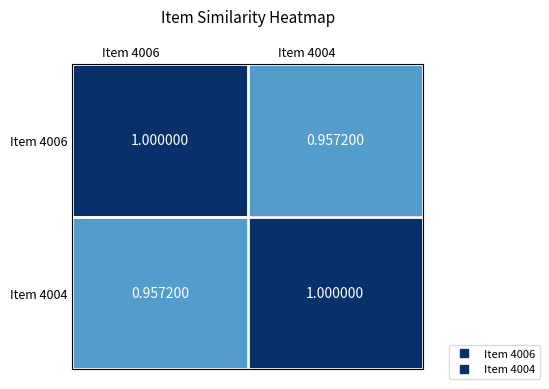

Reading left to right, what are all the values shown in this chart?

Item 4006: Item 4006=1.0	Item 4004=1.0
Item 4004: Item 4006=1.0	Item 4004=1.0